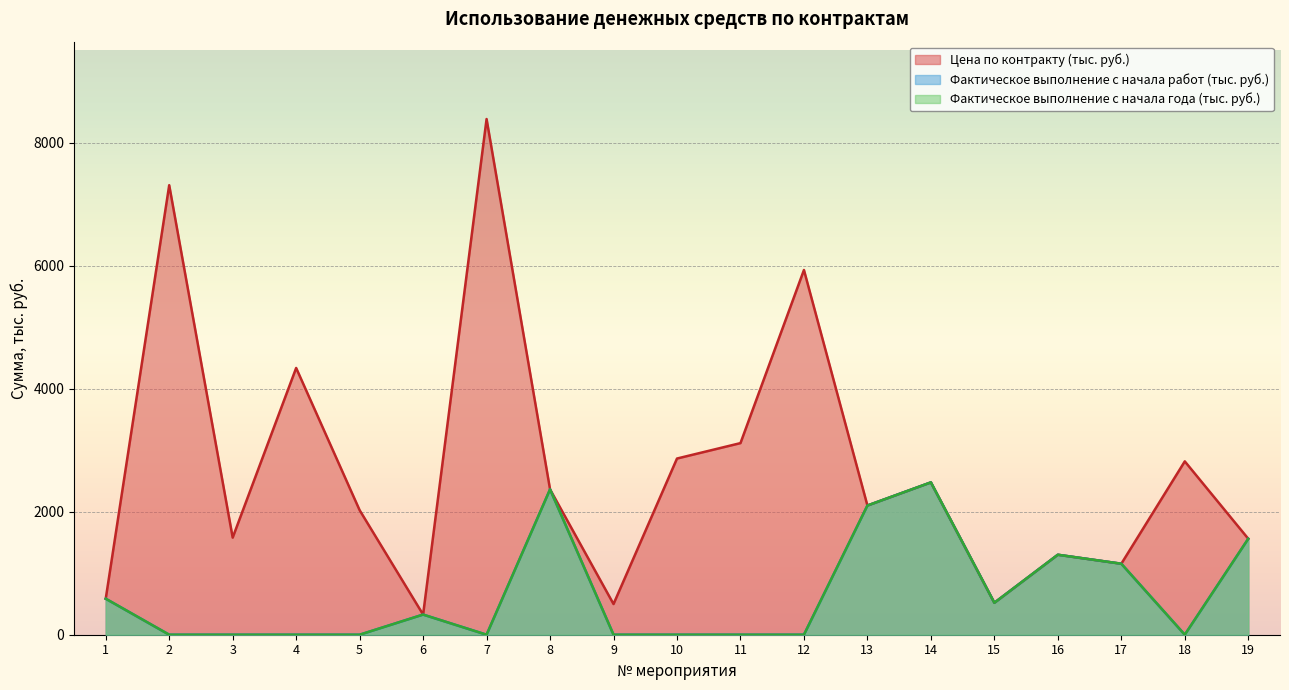

The Цена по контракту (тыс. руб.) series shows 5550.2 at 7. True or false?

False